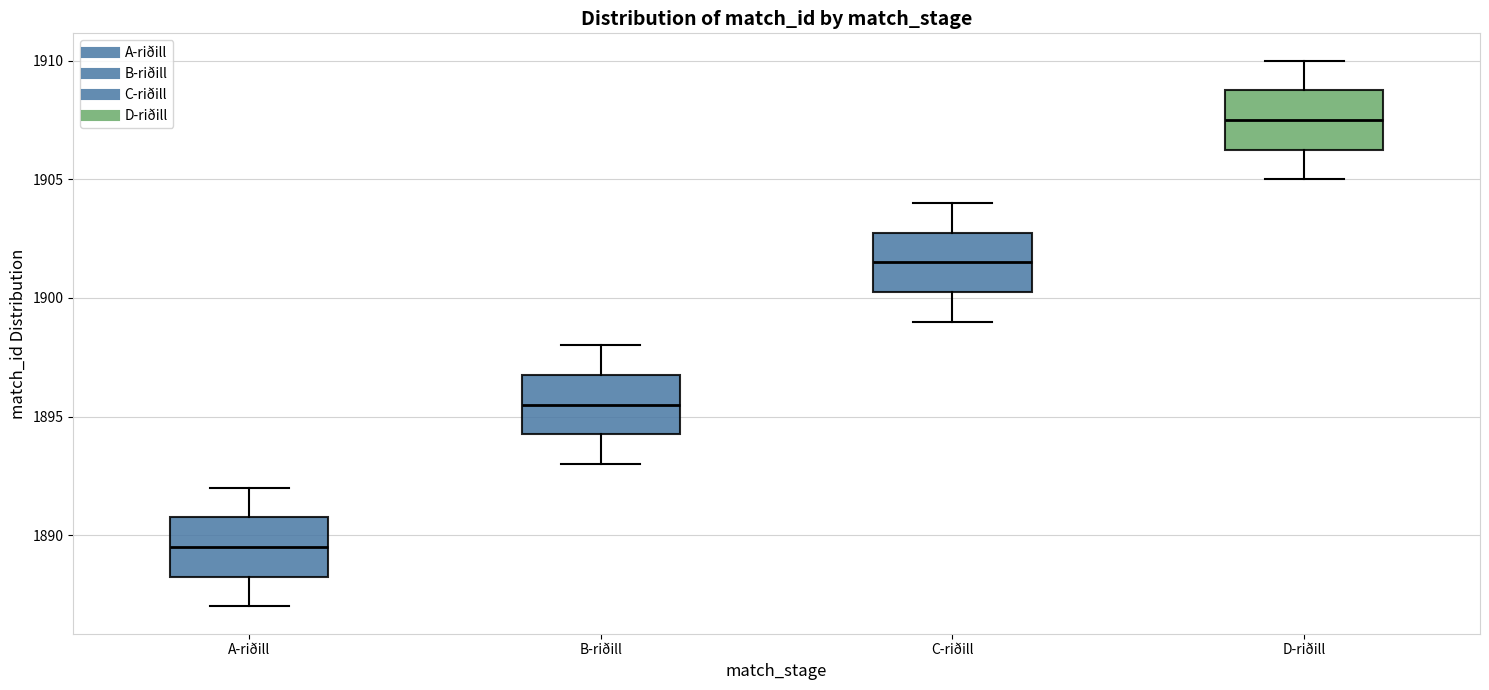

Reading left to right, read every box against the y-axis: the position of its median line, the range the box covers, and the ends of its whiskers. The values are not printed on the chart, so give them approximately, as read against the axis.

A-riðill: median 1889.5, box 1888.5 to 1891.0, whiskers 1887.0 to 1892.0
B-riðill: median 1895.5, box 1894.5 to 1897.0, whiskers 1893.0 to 1898.0
C-riðill: median 1901.5, box 1900.5 to 1903.0, whiskers 1899.0 to 1904.0
D-riðill: median 1907.5, box 1906.5 to 1909.0, whiskers 1905.0 to 1910.0